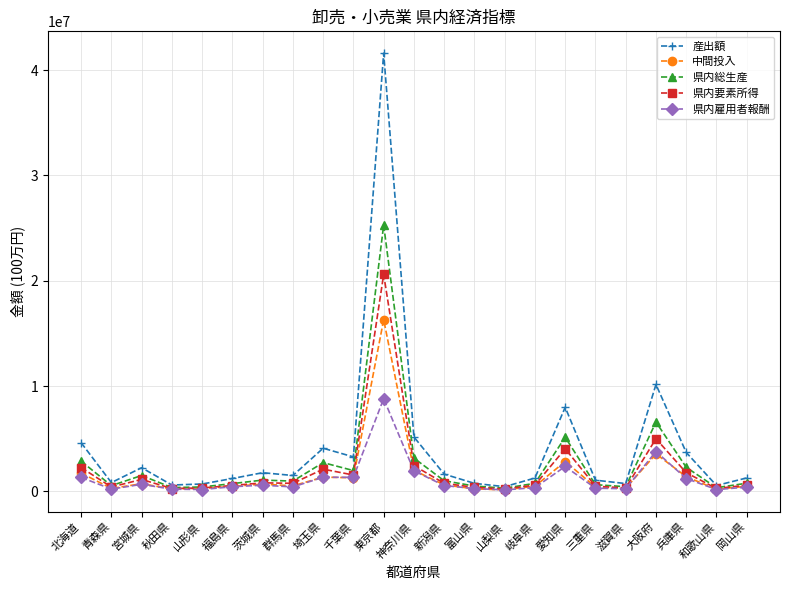

What is the sum of the 県内総生産 values at 三重県 and 千葉県?

2634913